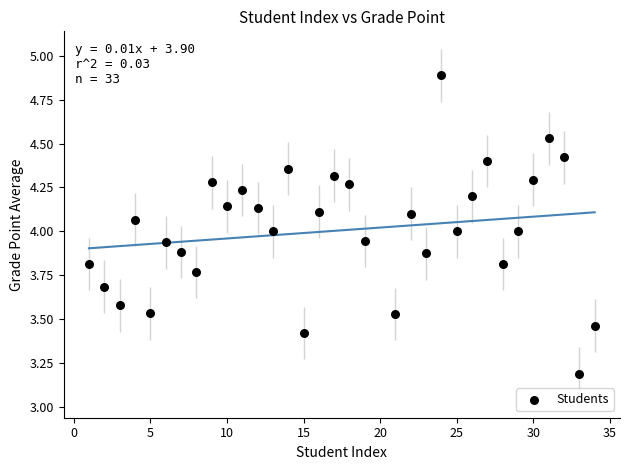

What is the range of Y values (max minus min)?

1.7